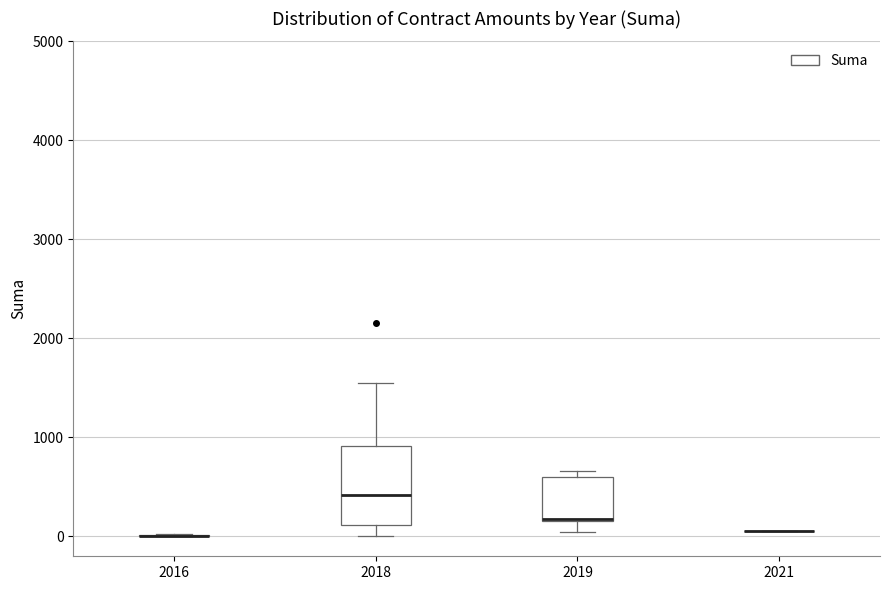

Reading left to right, transcribe this box plot: for each box, give where its median line is, the range the box spans, and where its two whiskers end, as read against the y-axis. The values are not printed on the chart, so give them approximately, as read against the axis.

2016: box collapsed to a line at 0, whiskers 0 to 0
2018: median 400, box 100 to 900, whiskers 0 to 1600
2019: median 200, box 200 to 600, whiskers 0 to 700
2021: box collapsed to a line at 100, whiskers 100 to 100